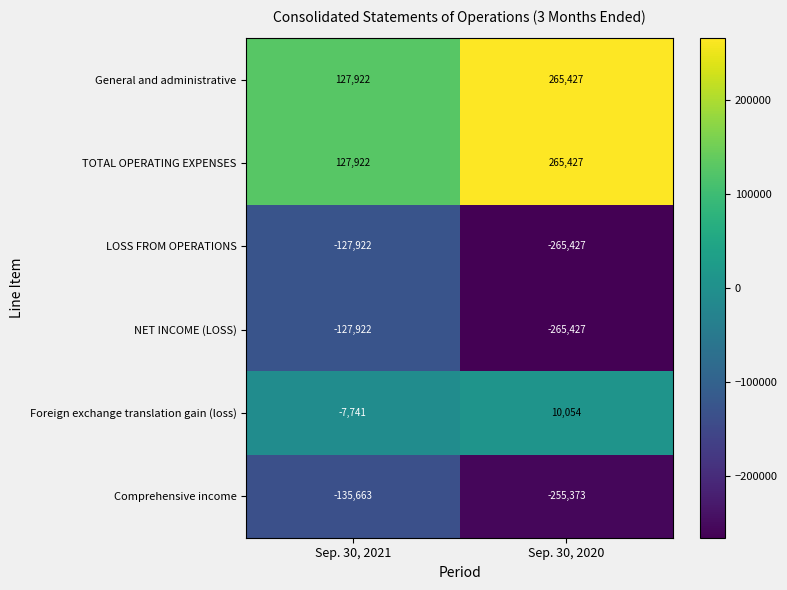

Reading left to right, what are all the values shown in this chart?

General and administrative: Sep. 30, 2021=127922	Sep. 30, 2020=265427
TOTAL OPERATING EXPENSES: Sep. 30, 2021=127922	Sep. 30, 2020=265427
LOSS FROM OPERATIONS: Sep. 30, 2021=-127922	Sep. 30, 2020=-265427
NET INCOME (LOSS): Sep. 30, 2021=-127922	Sep. 30, 2020=-265427
Foreign exchange translation gain (loss): Sep. 30, 2021=-7741	Sep. 30, 2020=10054
Comprehensive income: Sep. 30, 2021=-135663	Sep. 30, 2020=-255373